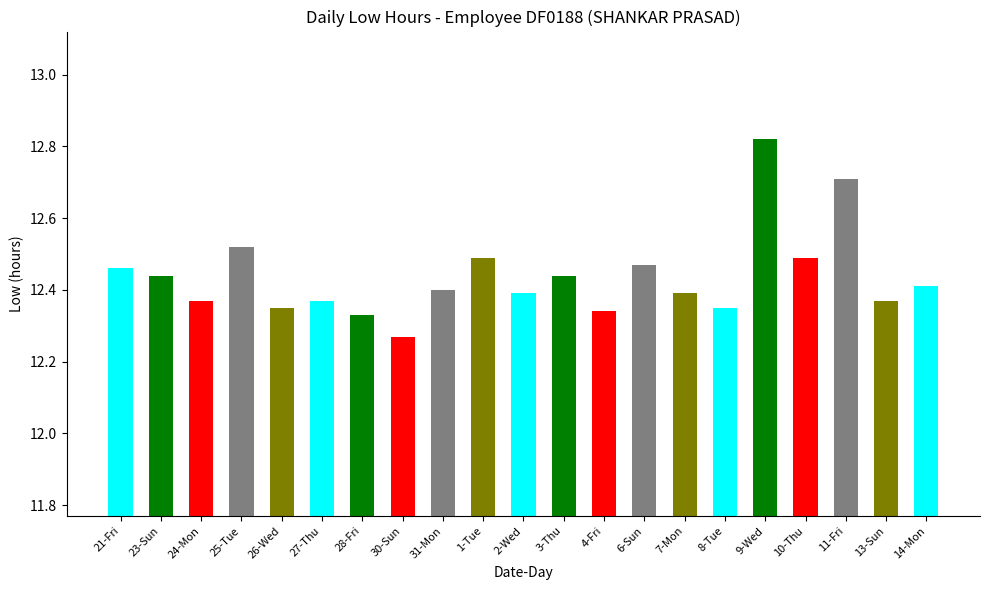

Reading left to right, list all the values displayed in this chart.

12.5	12.4	12.4	12.5	12.3	12.4	12.3	12.3	12.4	12.5	12.4	12.4	12.3	12.5	12.4	12.3	12.8	12.5	12.7	12.4	12.4